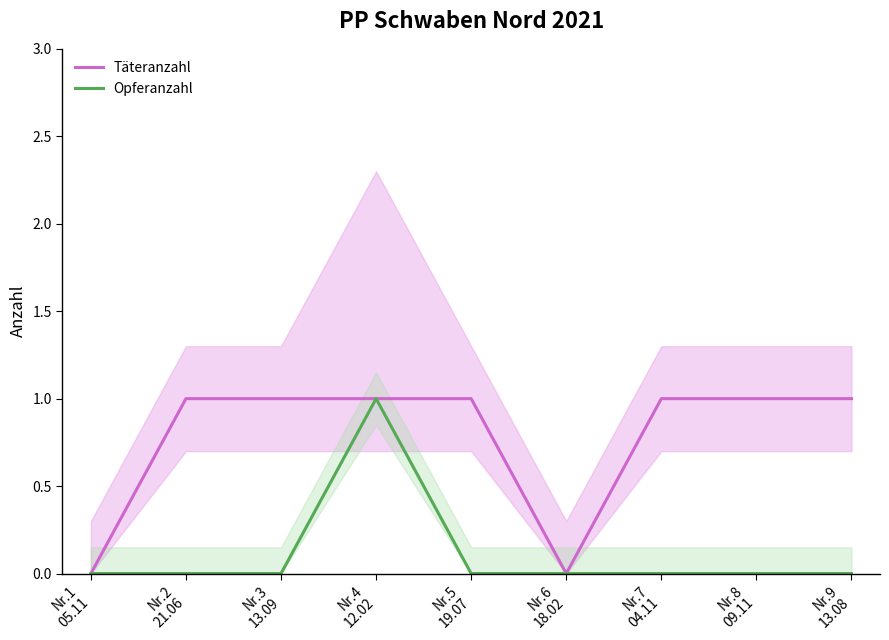

True or false: Täteranzahl and Opferanzahl cross at least once.

False